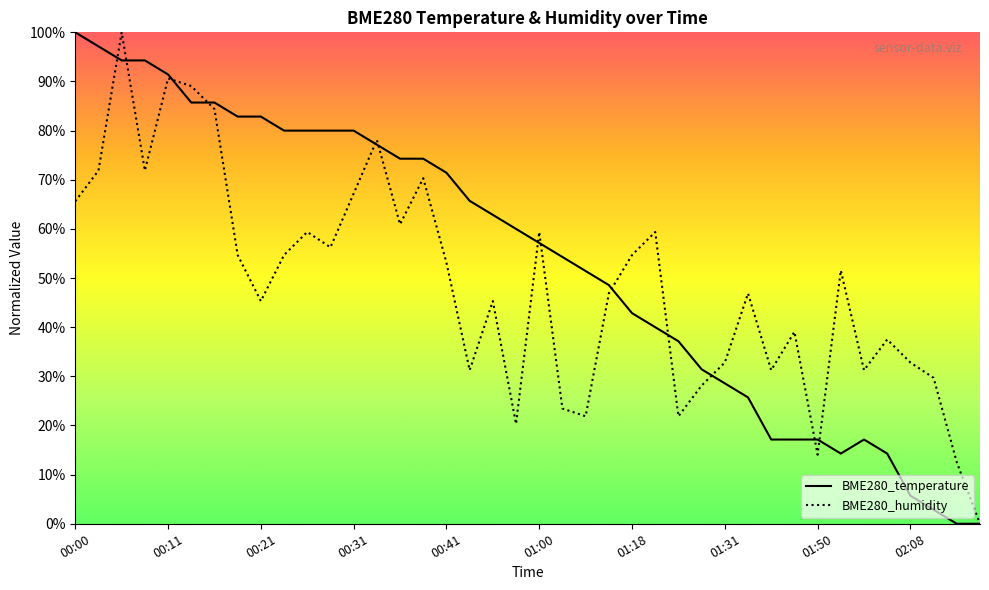

How many lines are shown in the chart?

2